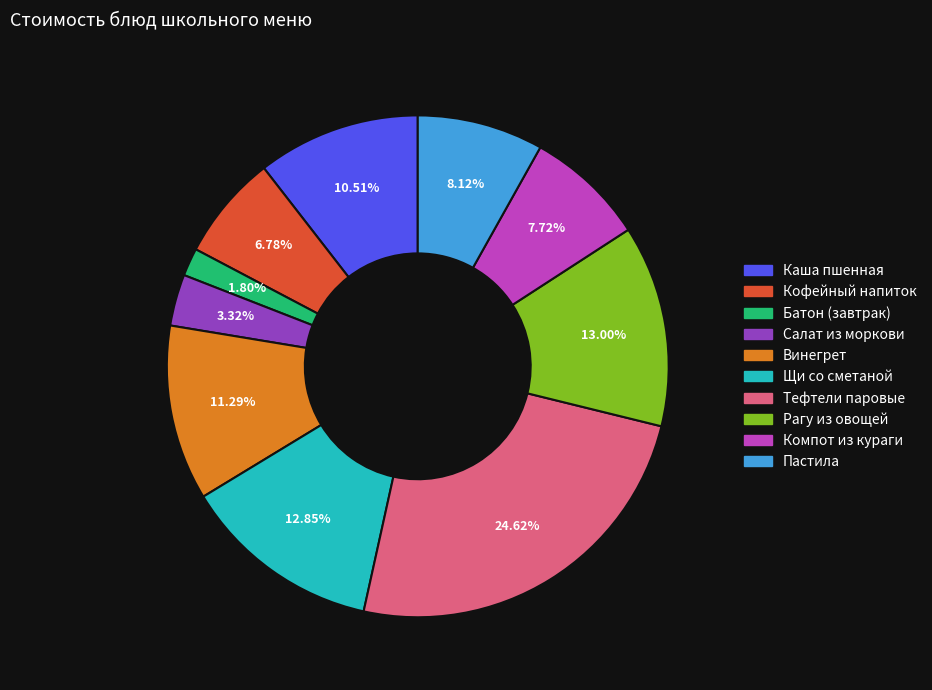

To the nearest percent, what percentage of the pie is Батон (завтрак)?

2%